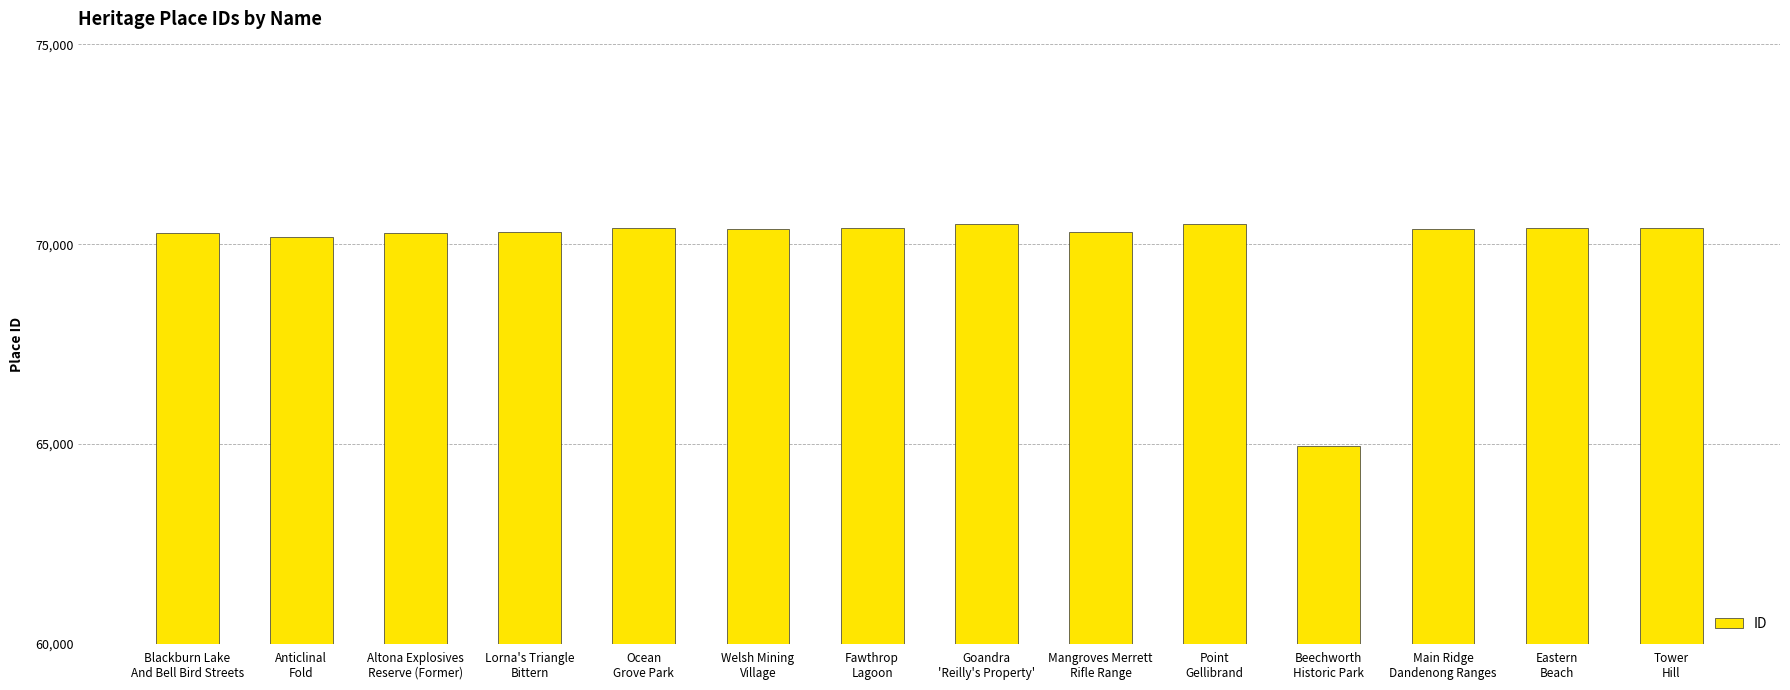

What is the value of the 12th bar from the left?

70368